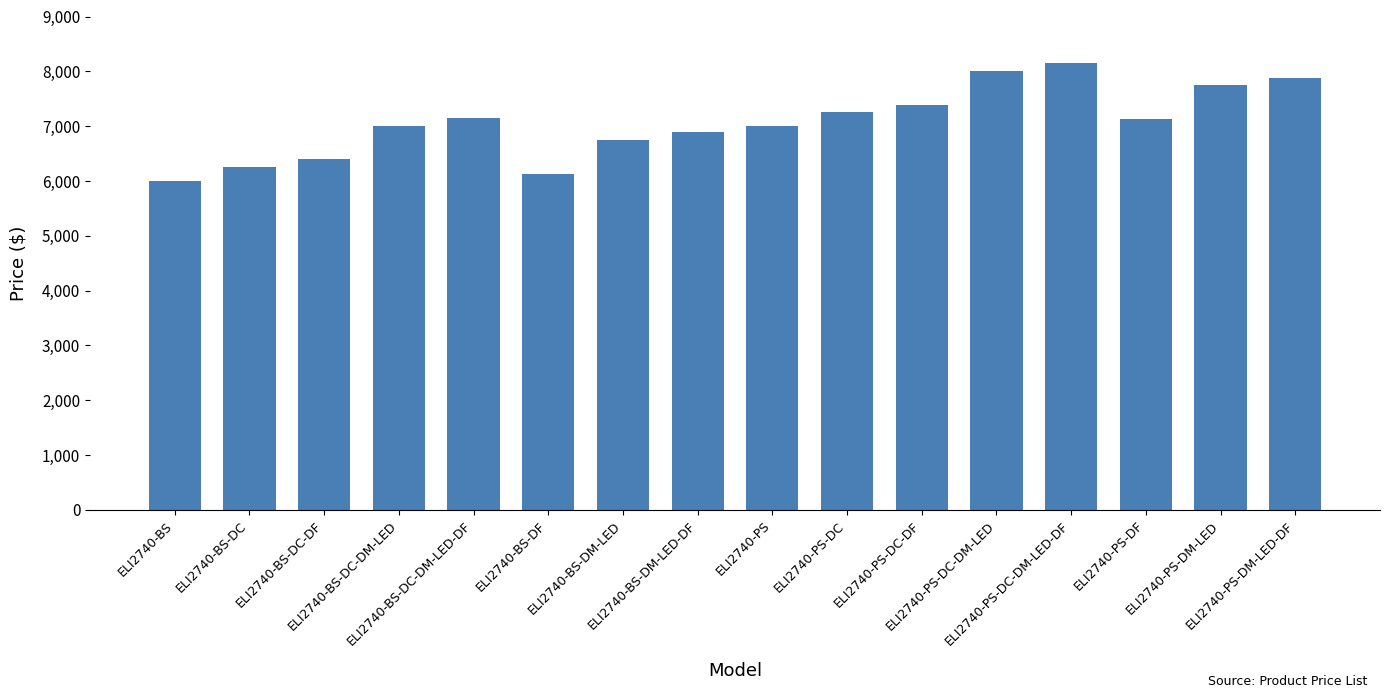

At which label does the data first exceed 7135?

ELI2740-BS-DC-DM-LED-DF